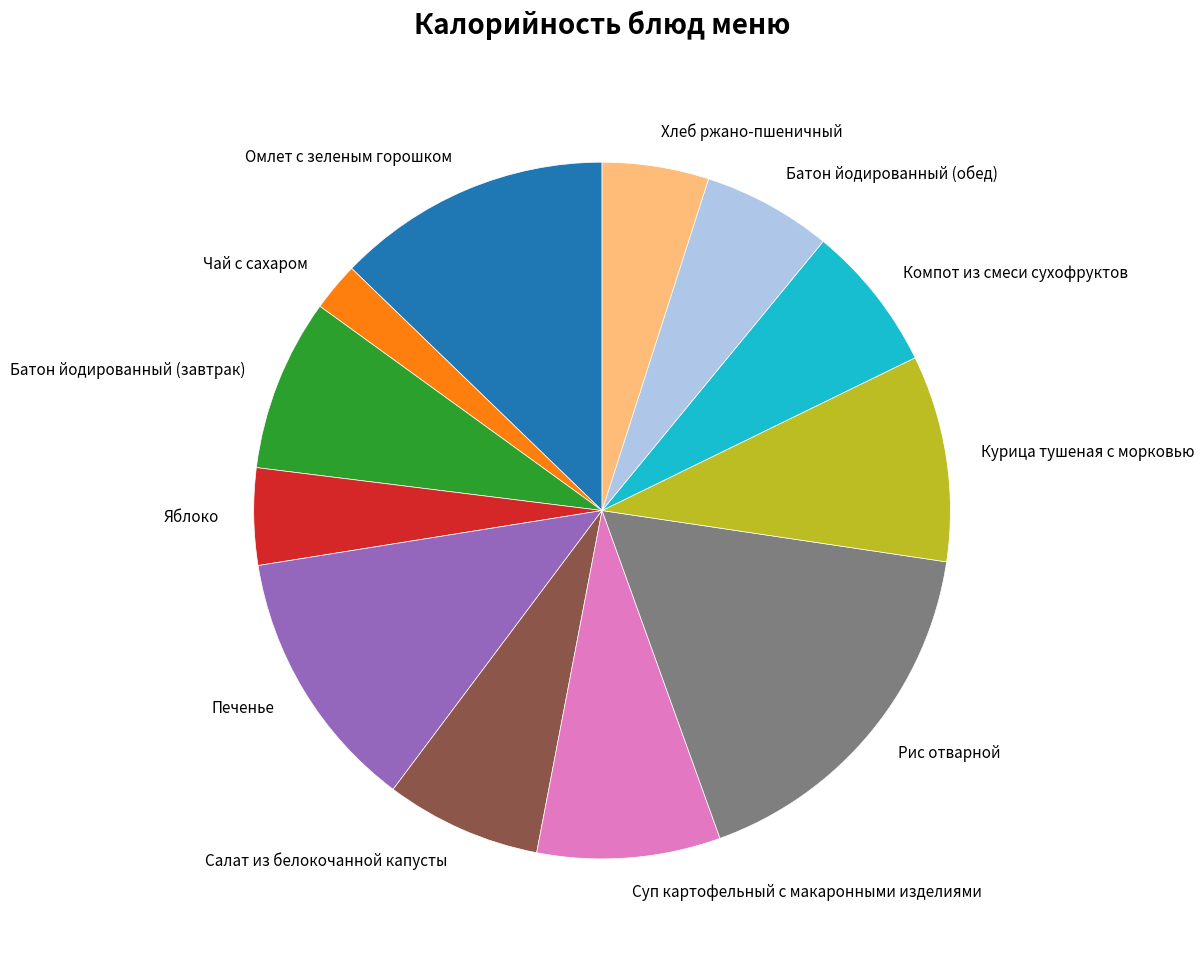

Which category has the smallest portion of the pie?

Чай с сахаром